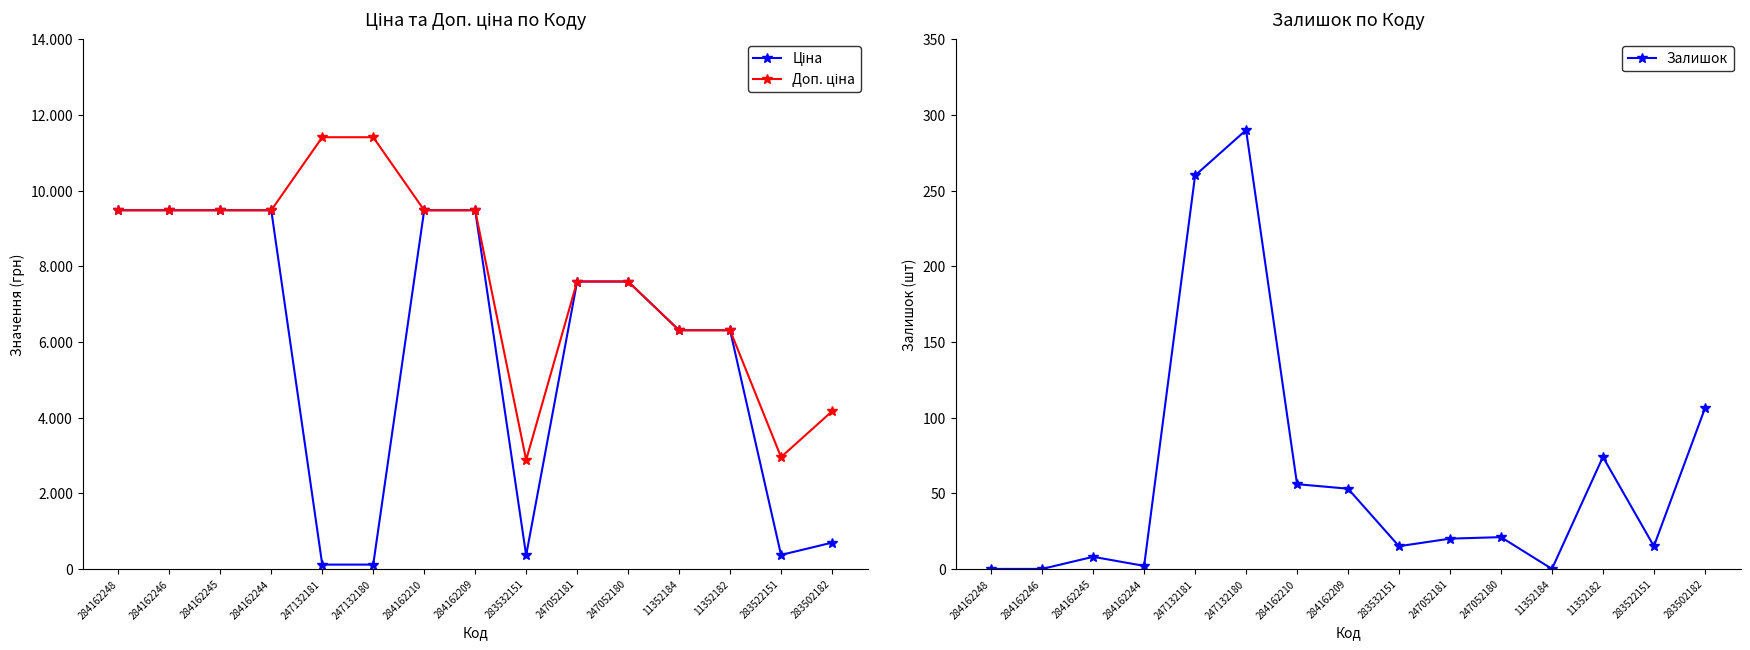

Which has a higher value, 283502182 or 283522151?

283502182